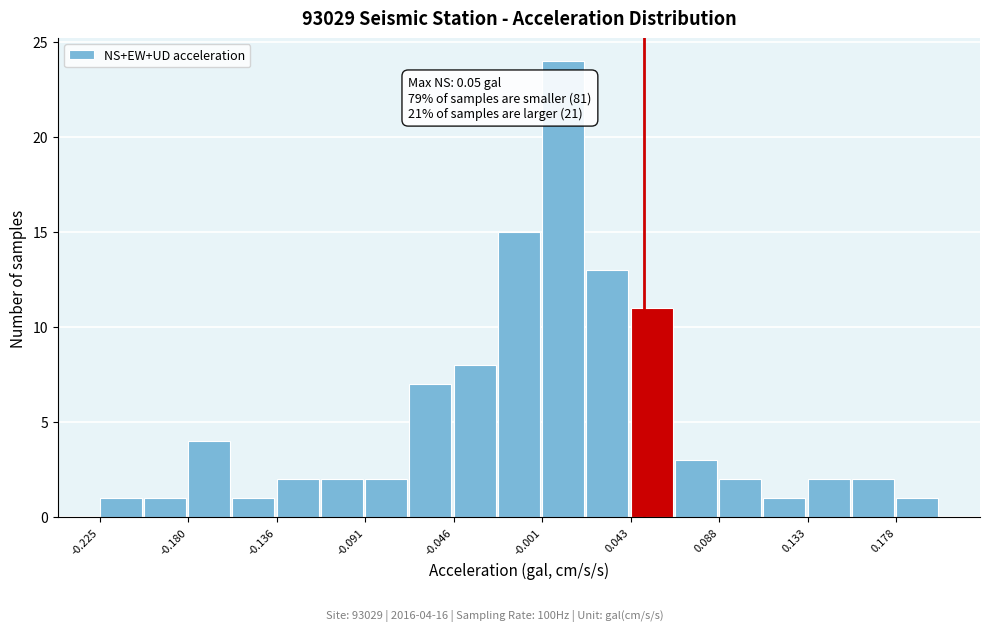

Over which range of the x-axis is the bar tallest?

0.000 to 0.020